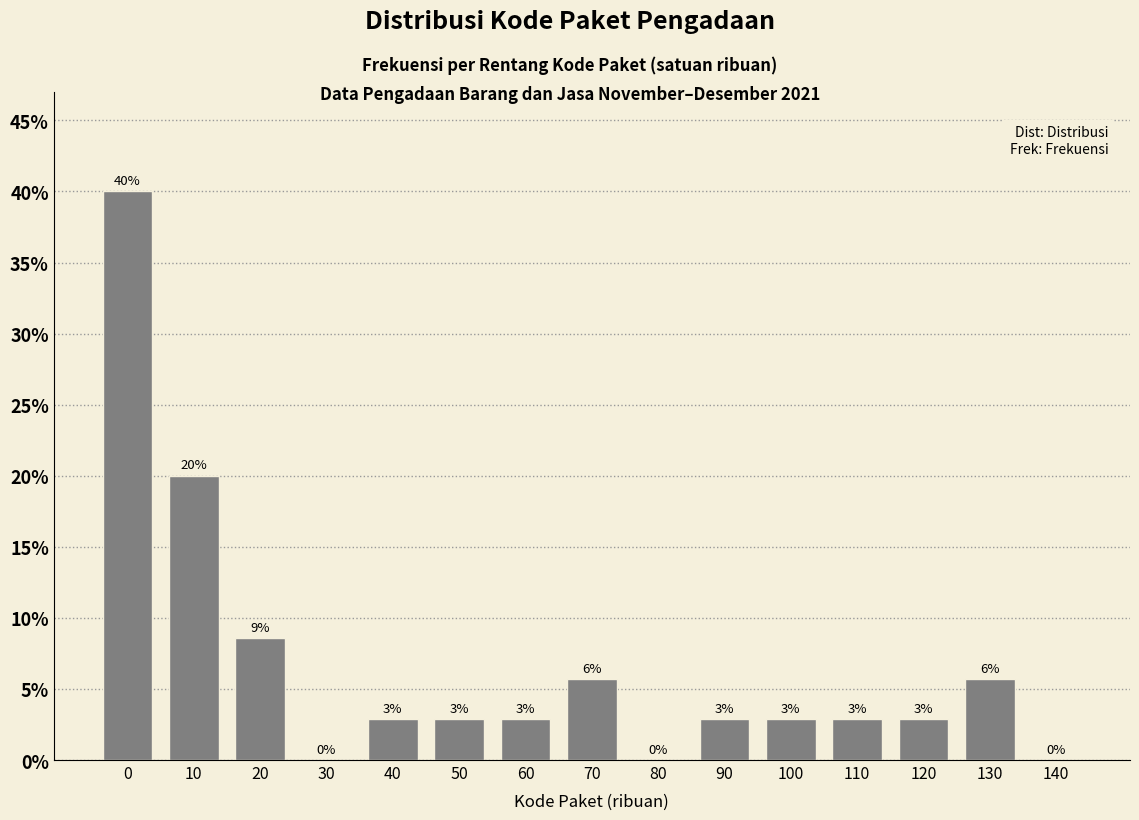

Are the bars horizontal?

No